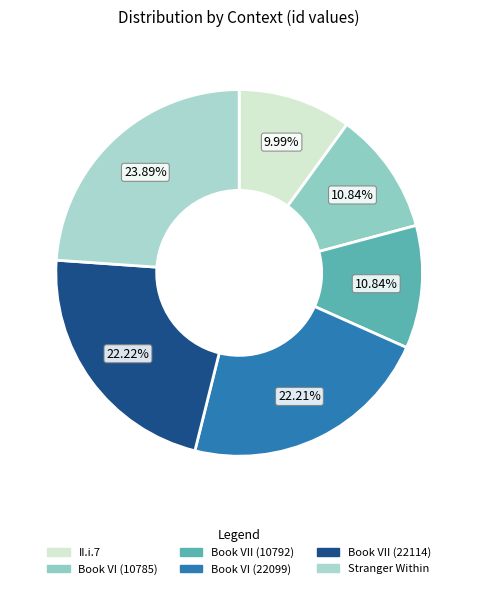

What percentage is the II.i.7 slice, to the nearest percent?

10%